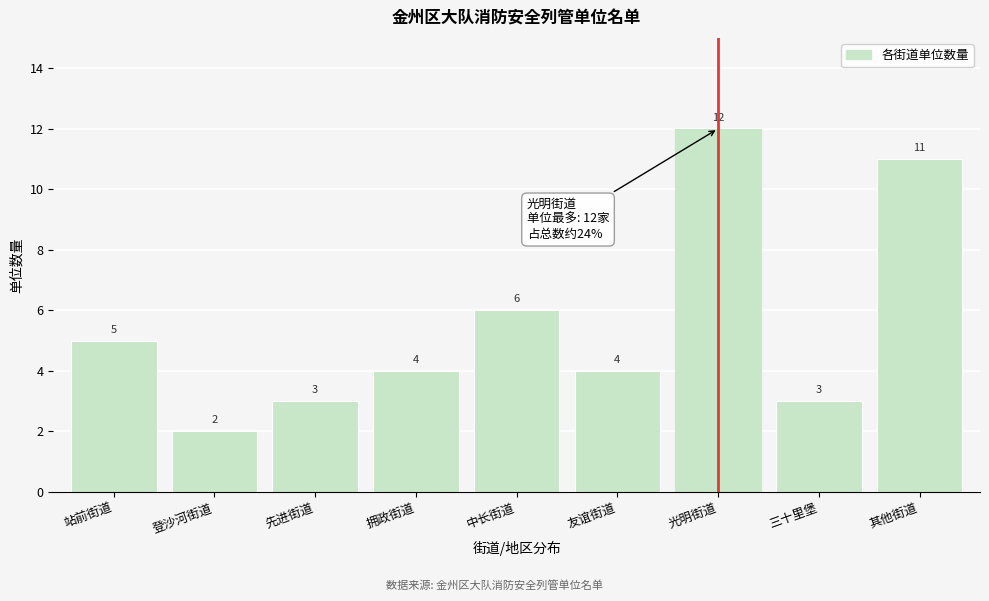

Reading left to right, extract all data points from this chart.

站前街道=5	登沙河街道=2	先进街道=3	拥政街道=4	中长街道=6	友谊街道=4	光明街道=12	三十里堡=3	其他街道=11